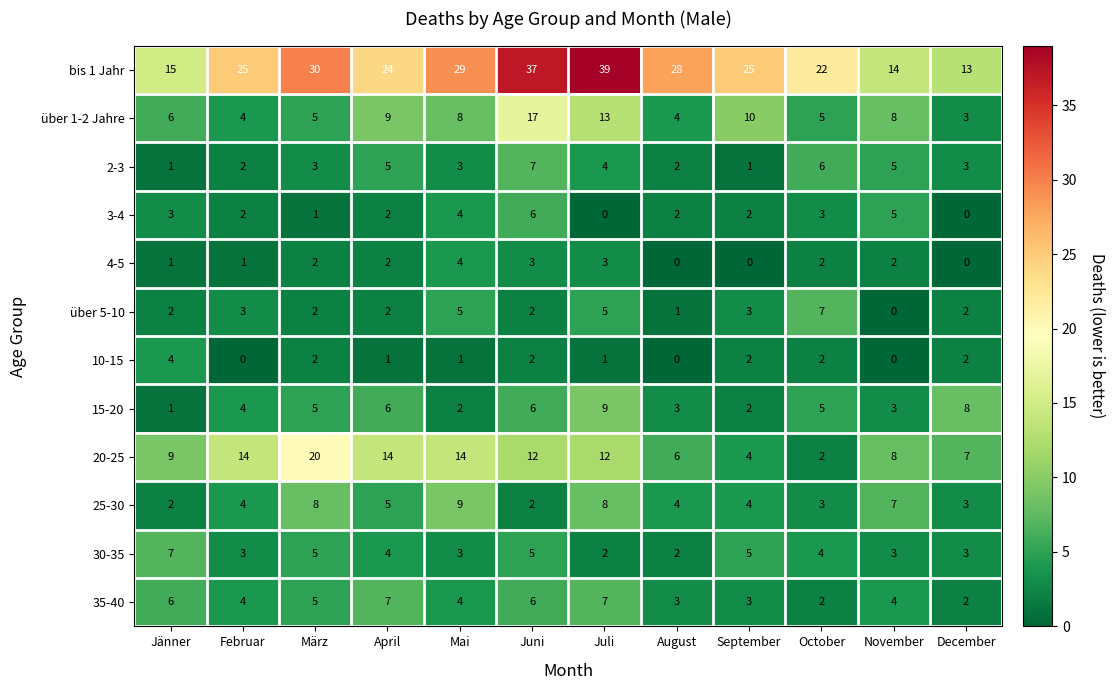

Which category has the highest value across all series?

Juli